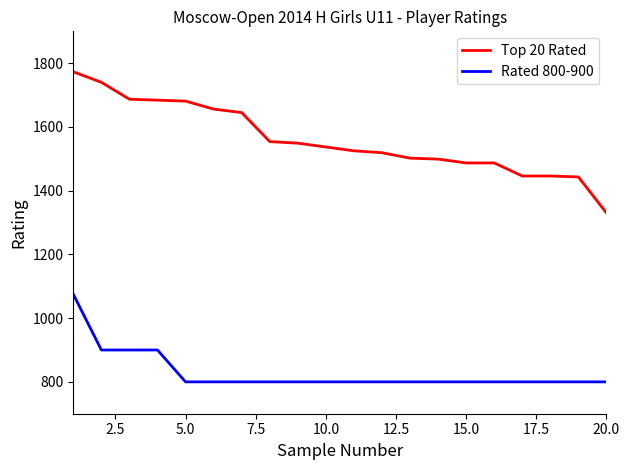

List the series in order of their overall mean, lowest first.

Rated 800-900, Top 20 Rated